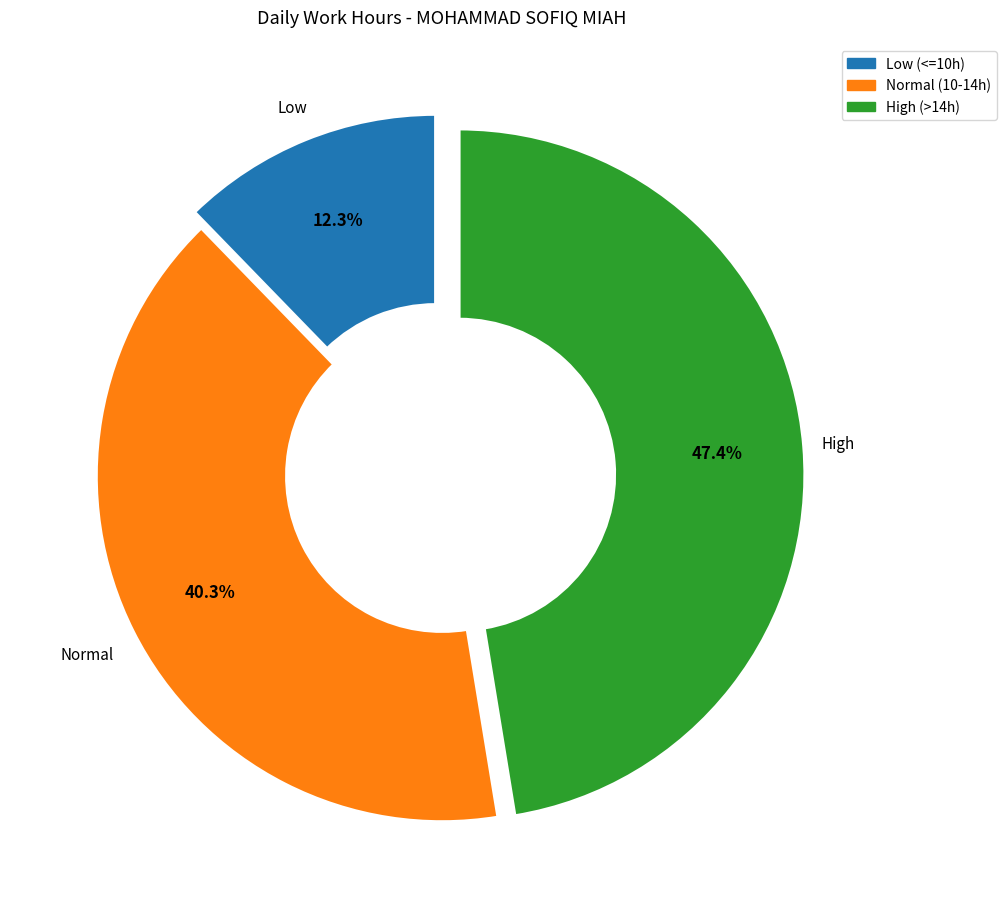

Is there a majority slice in this chart?

No